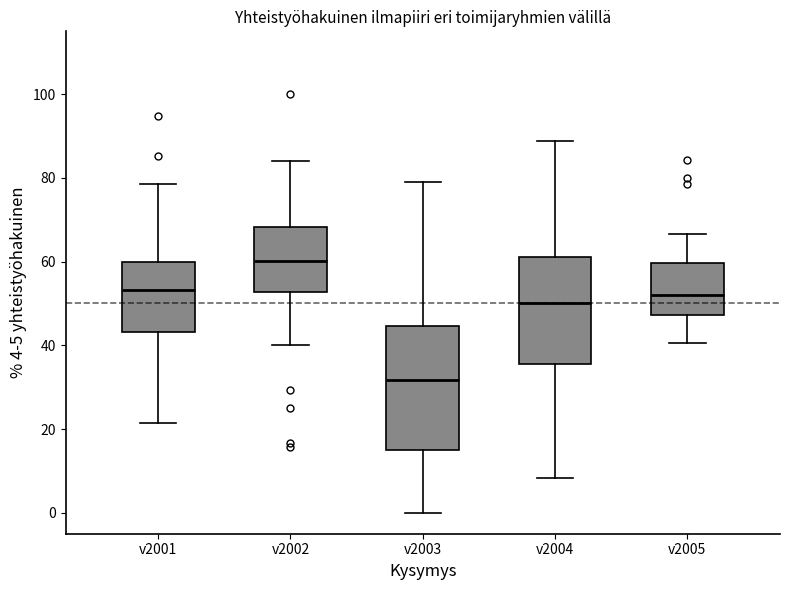

Which box has the highest median line?

v2002